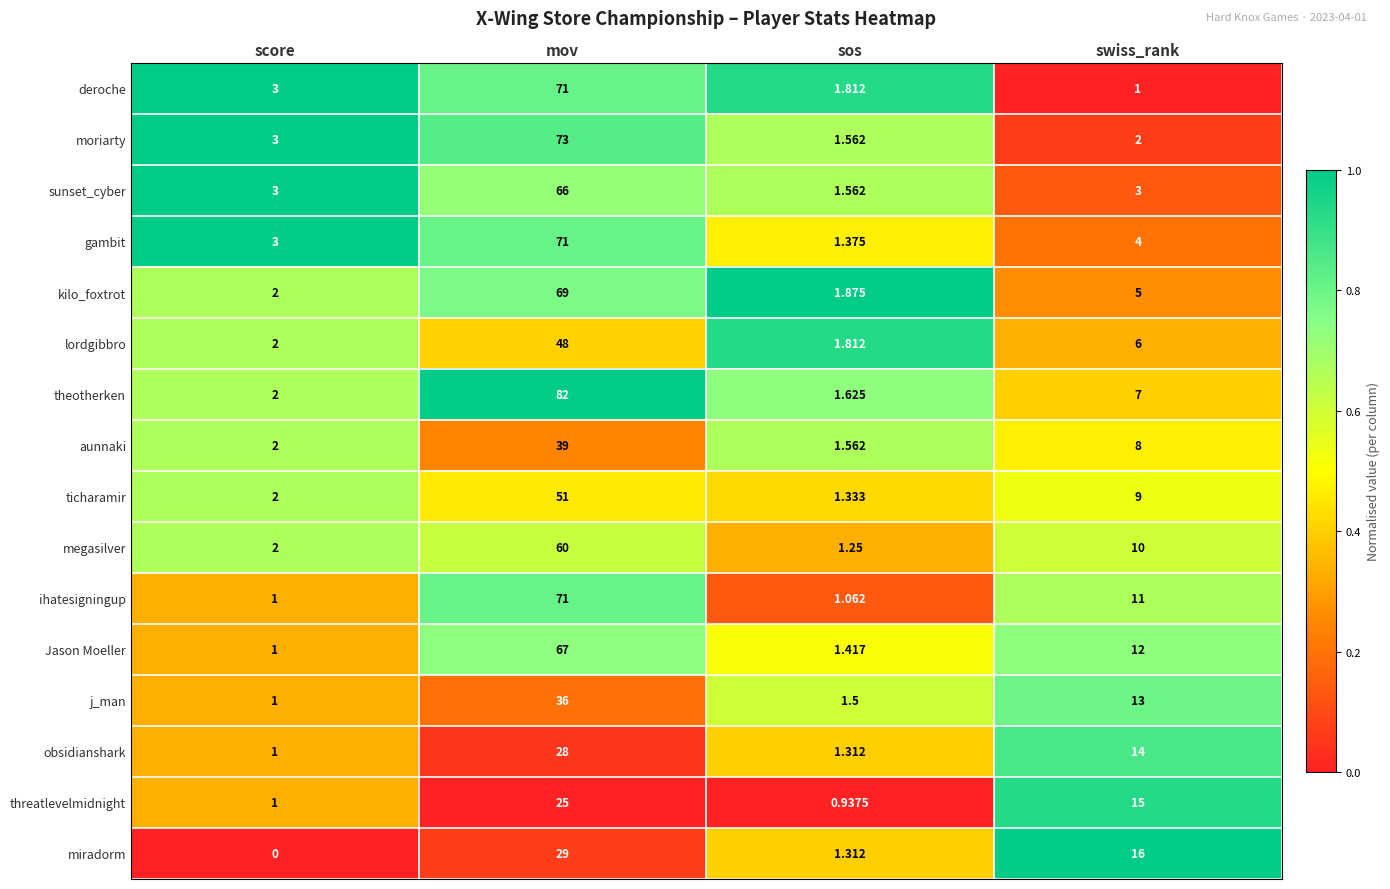

Rank the categories by moriarty value from lowest to highest.

sos, swiss_rank, score, mov